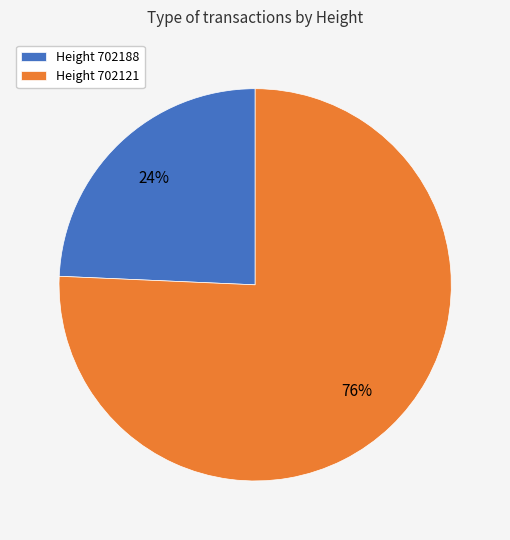

Which slice represents more than half of the pie?

Height 702121